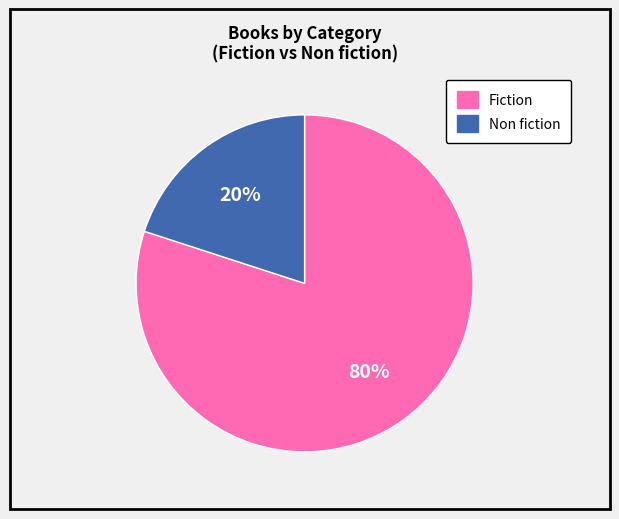

To the nearest percent, what is the average slice percentage?

50%